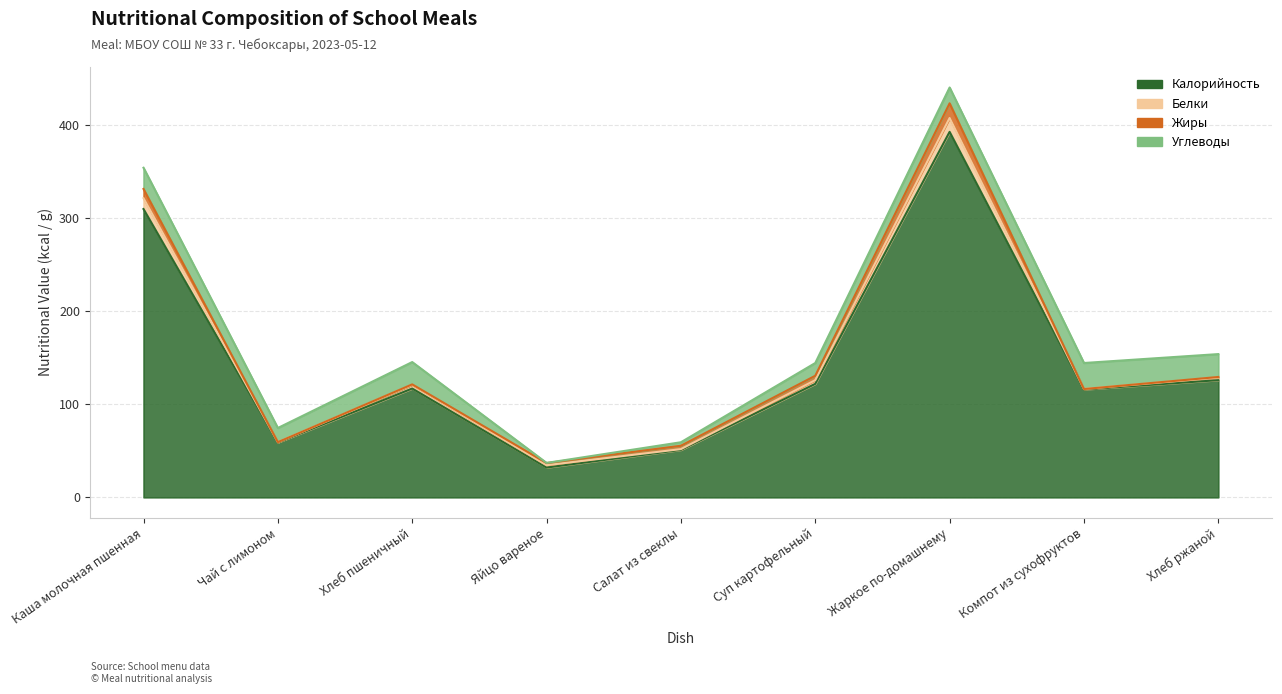

At Компот из сухофруктов, list the series in order from largest to smallest.

Калорийность, Углеводы, Белки, Жиры